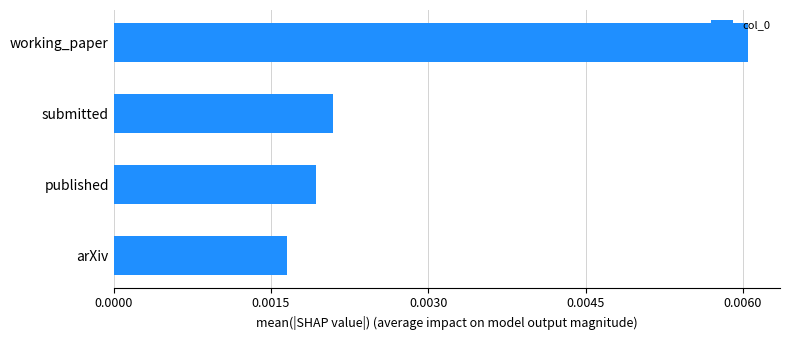

List the labels in order of value, smallest first.

arXiv, published, submitted, working_paper